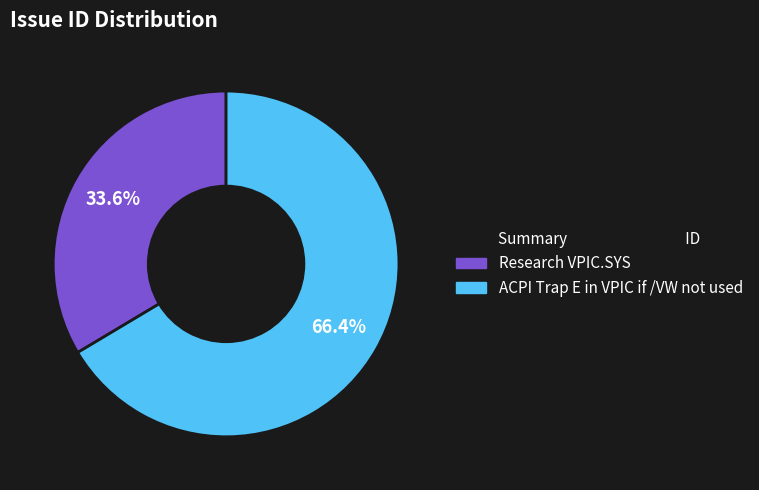

How many slices are in this pie chart?

2